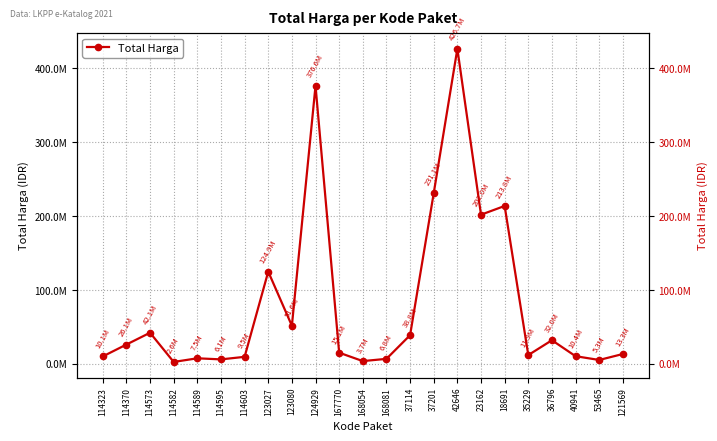

What position from the left is 36796?

20